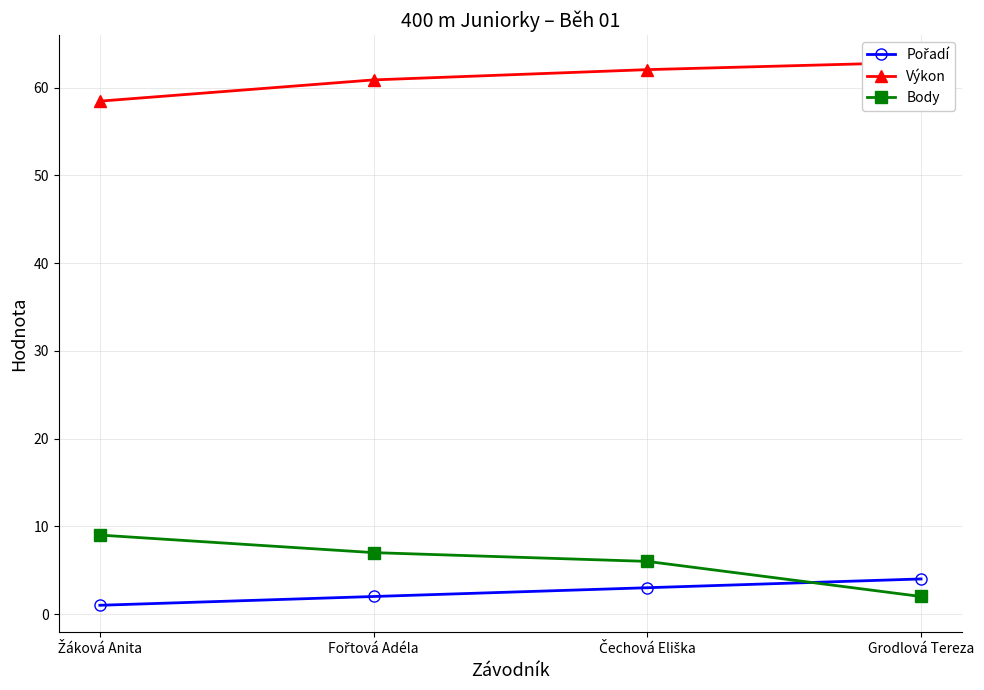

Reading left to right, transcribe all the data shown in this chart.

Pořadí: Žáková Anita=1.0	Fořtová Adéla=2.0	Čechová Eliška=3.0	Grodlová Tereza=4.0
Výkon: Žáková Anita=58.5	Fořtová Adéla=60.9	Čechová Eliška=62.0	Grodlová Tereza=62.9
Body: Žáková Anita=9.0	Fořtová Adéla=7.0	Čechová Eliška=6.0	Grodlová Tereza=2.0